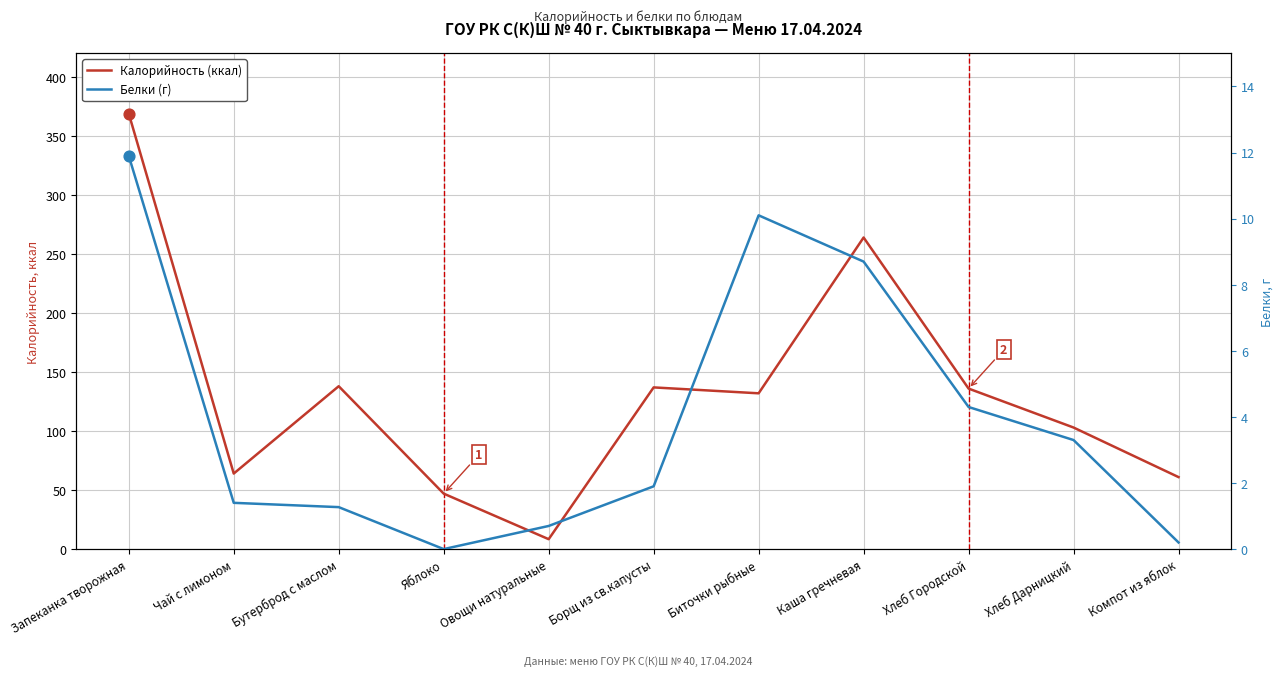

What is the total value across all series at Яблоко?

47.0